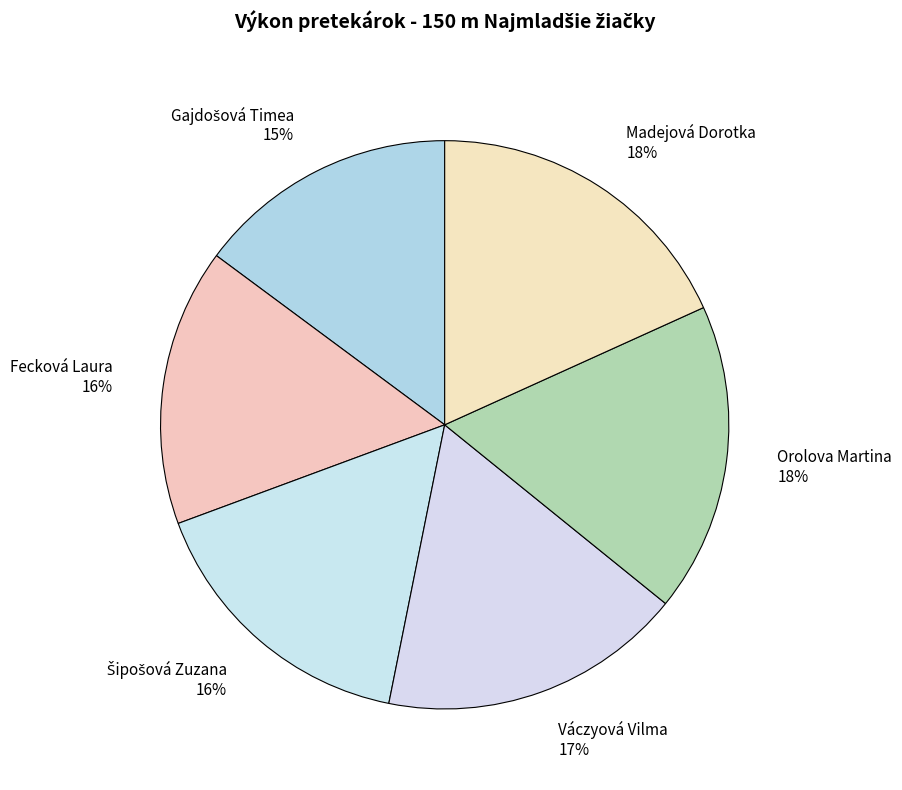

To the nearest percent, what is the difference between the largest and smallest slice percentages?

3%